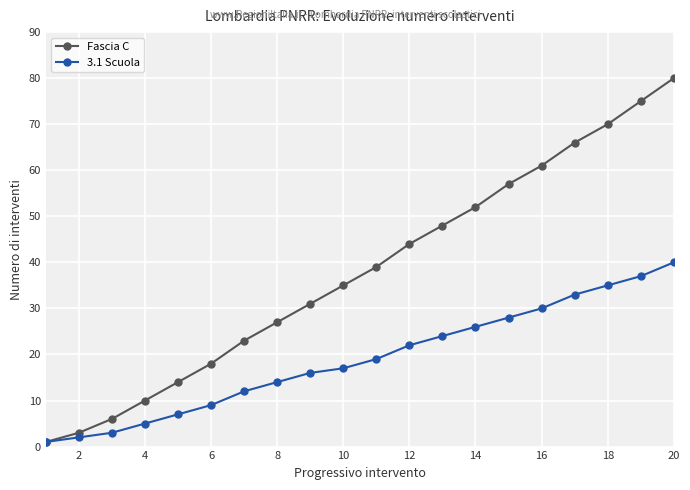

List the series in order of their overall mean, highest first.

Fascia C, 3.1 Scuola